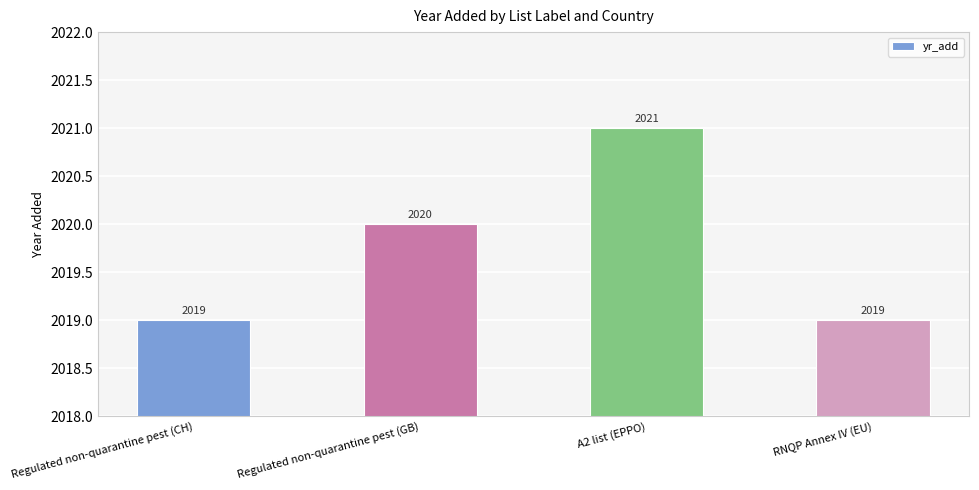

What is the label of the 4th bar from the left?

RNQP Annex IV (EU)